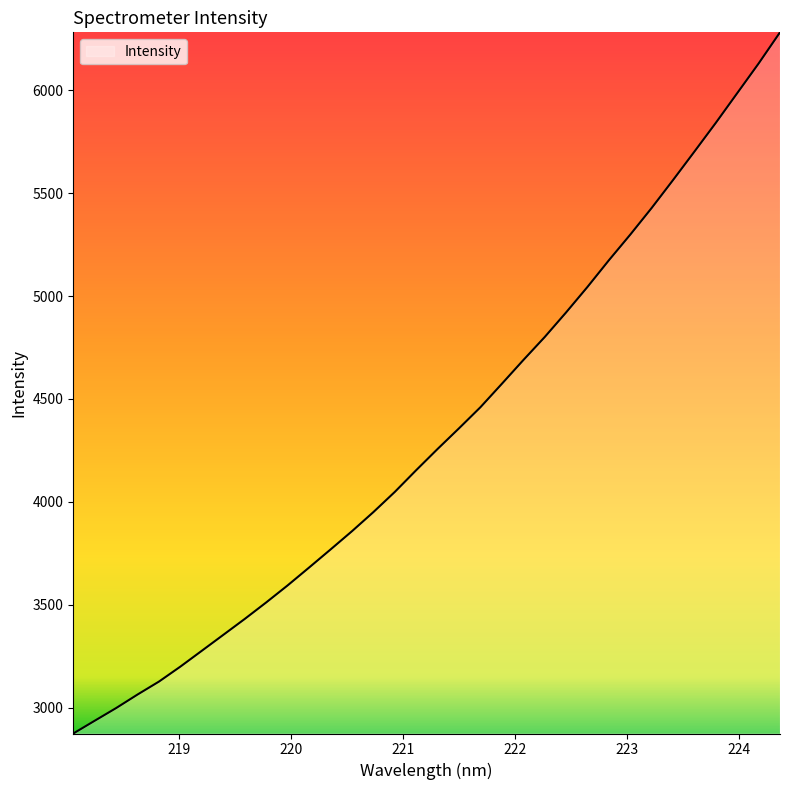

What is the maximum value shown in the chart?

6280.9